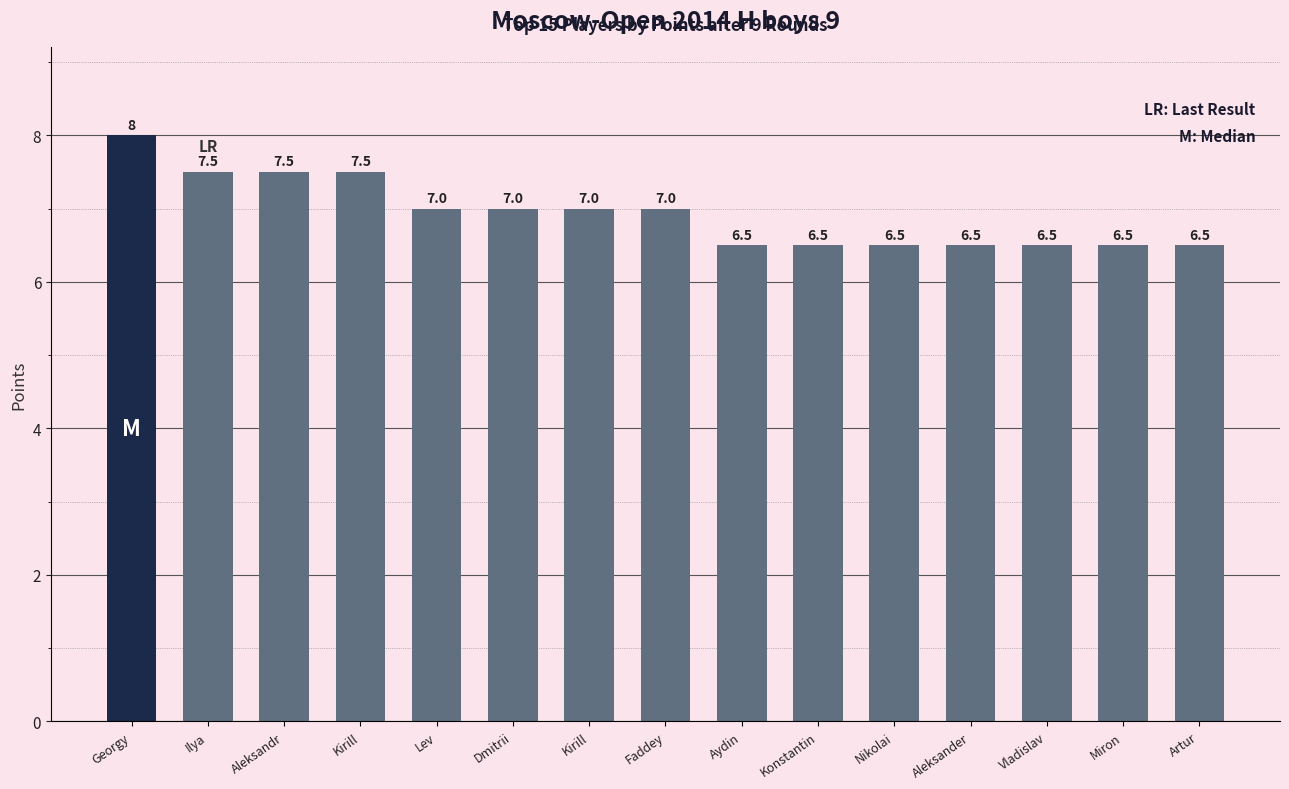

What is the label of the 10th bar from the right?

Dmitrii